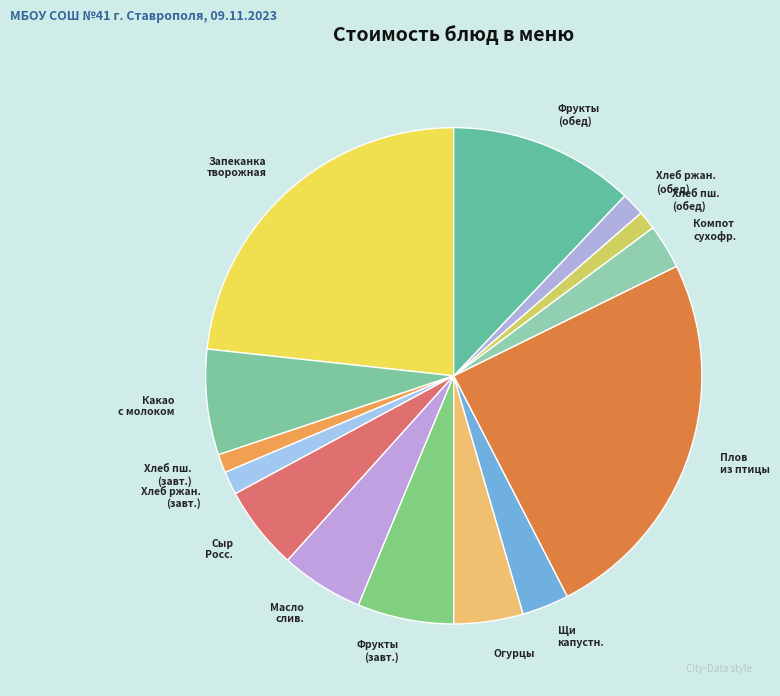

Does Хлеб пш. (обед) account for over 50% of the chart?

No